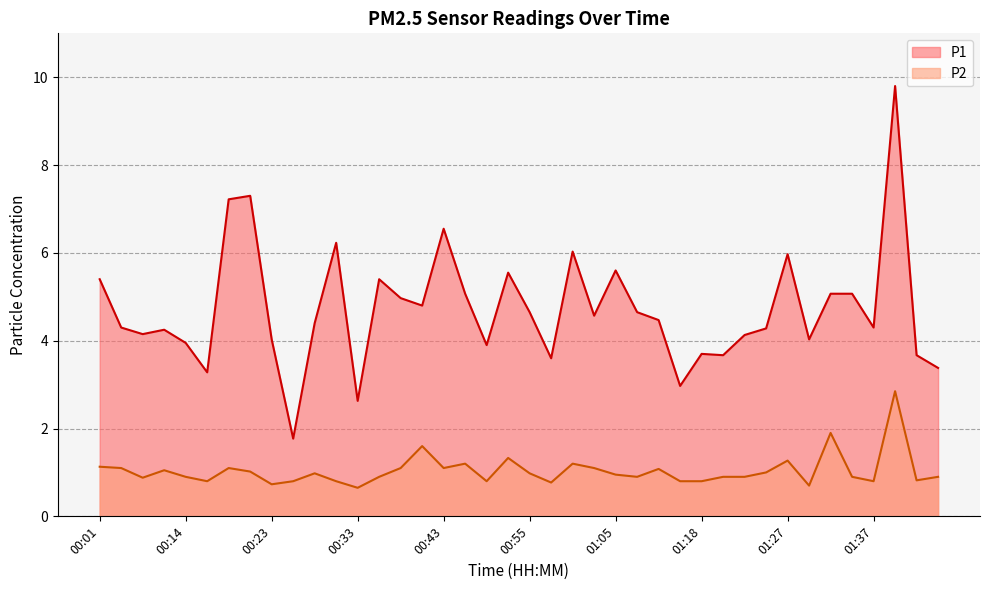

At which category does the chart reach its minimum across all series?

00:33